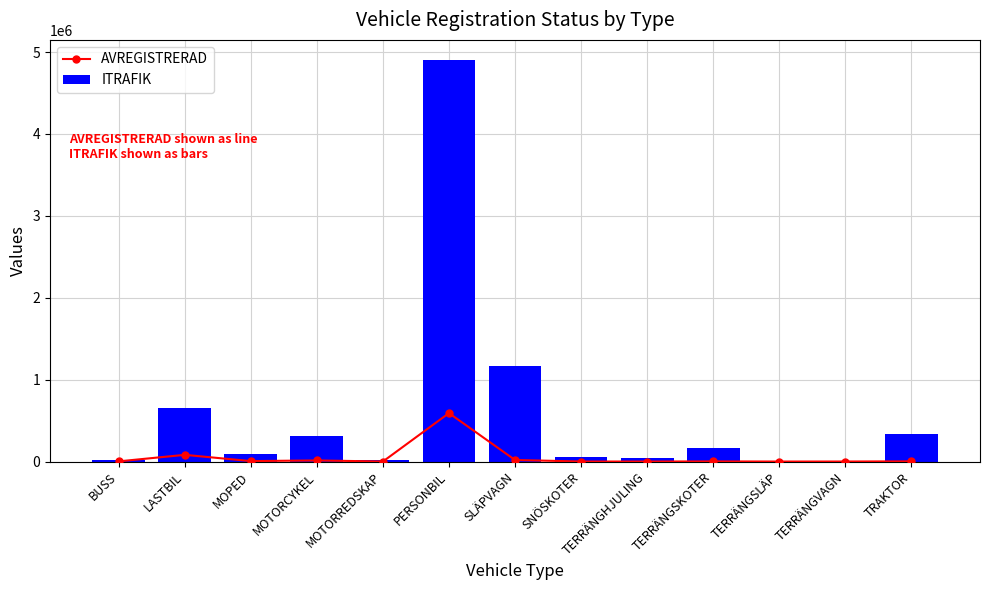

At which label is ITRAFIK closest to 2451609?

SLÄPVAGN